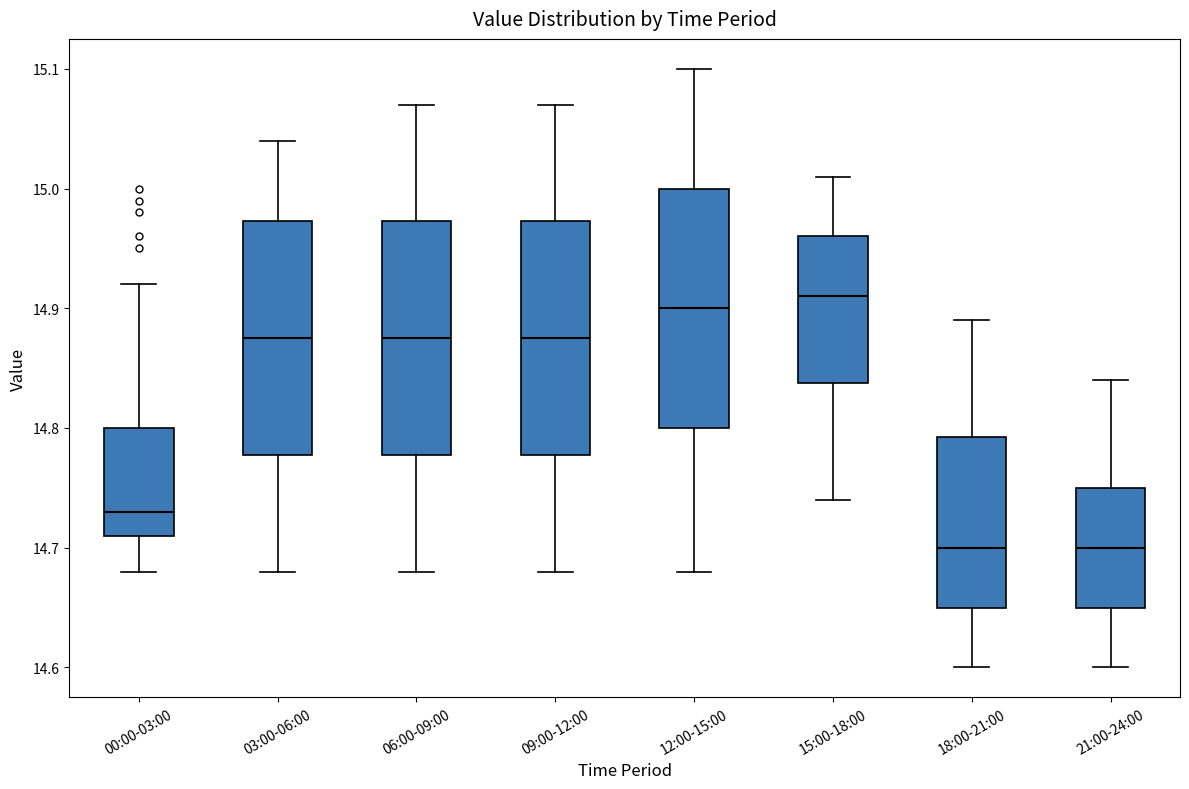

Reading left to right, transcribe this box plot: for each box, give where its median line is, the range the box spans, and where its two whiskers end, as read against the y-axis. The values are not printed on the chart, so give them approximately, as read against the axis.

00:00-03:00: median 14.73, box 14.71 to 14.80, whiskers 14.68 to 14.92
03:00-06:00: median 14.88, box 14.78 to 14.97, whiskers 14.68 to 15.04
06:00-09:00: median 14.88, box 14.78 to 14.97, whiskers 14.68 to 15.07
09:00-12:00: median 14.88, box 14.78 to 14.97, whiskers 14.68 to 15.07
12:00-15:00: median 14.90, box 14.80 to 15.00, whiskers 14.68 to 15.10
15:00-18:00: median 14.91, box 14.84 to 14.96, whiskers 14.74 to 15.01
18:00-21:00: median 14.70, box 14.65 to 14.79, whiskers 14.60 to 14.89
21:00-24:00: median 14.70, box 14.65 to 14.75, whiskers 14.60 to 14.84